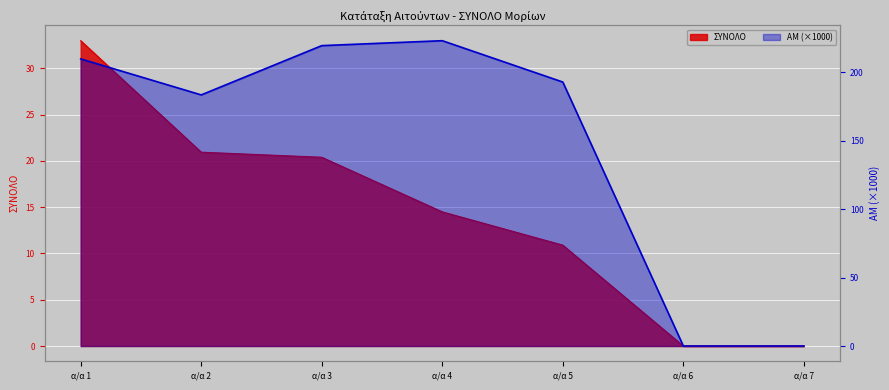

True or false: ΣΥΝΟΛΟ and ΑΜ cross at least once.

False